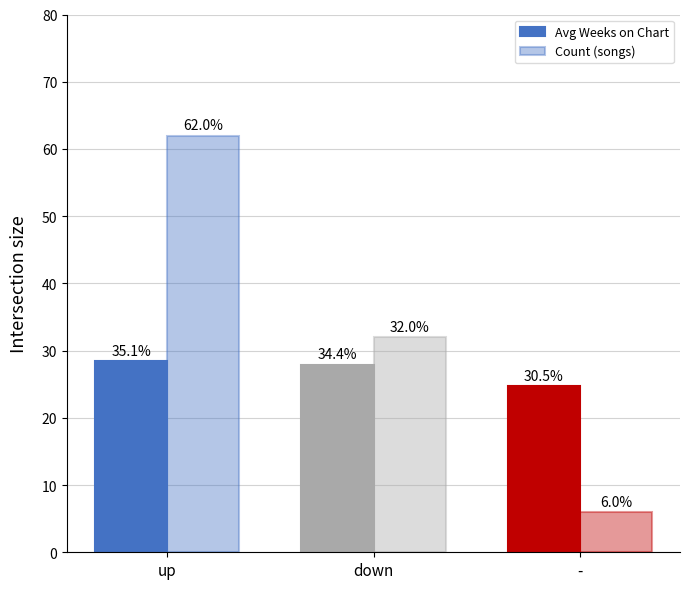

At which label does Count (songs) first exceed 32?

up